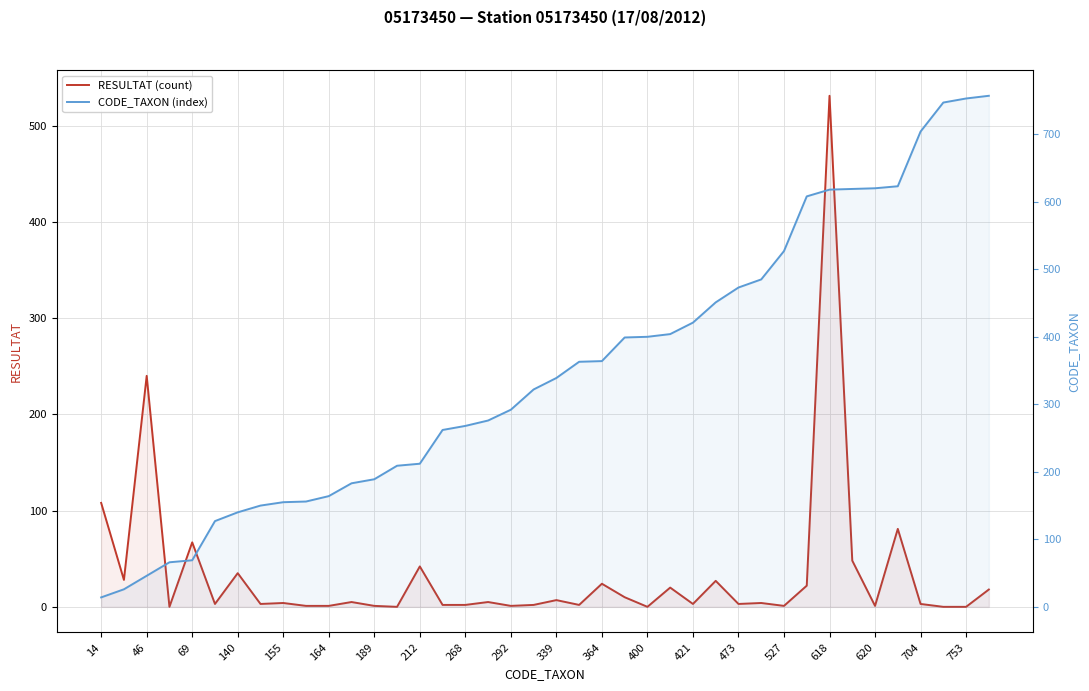

True or false: CODE_TAXON (index) has more than 1 points higher than both neighbors.

False